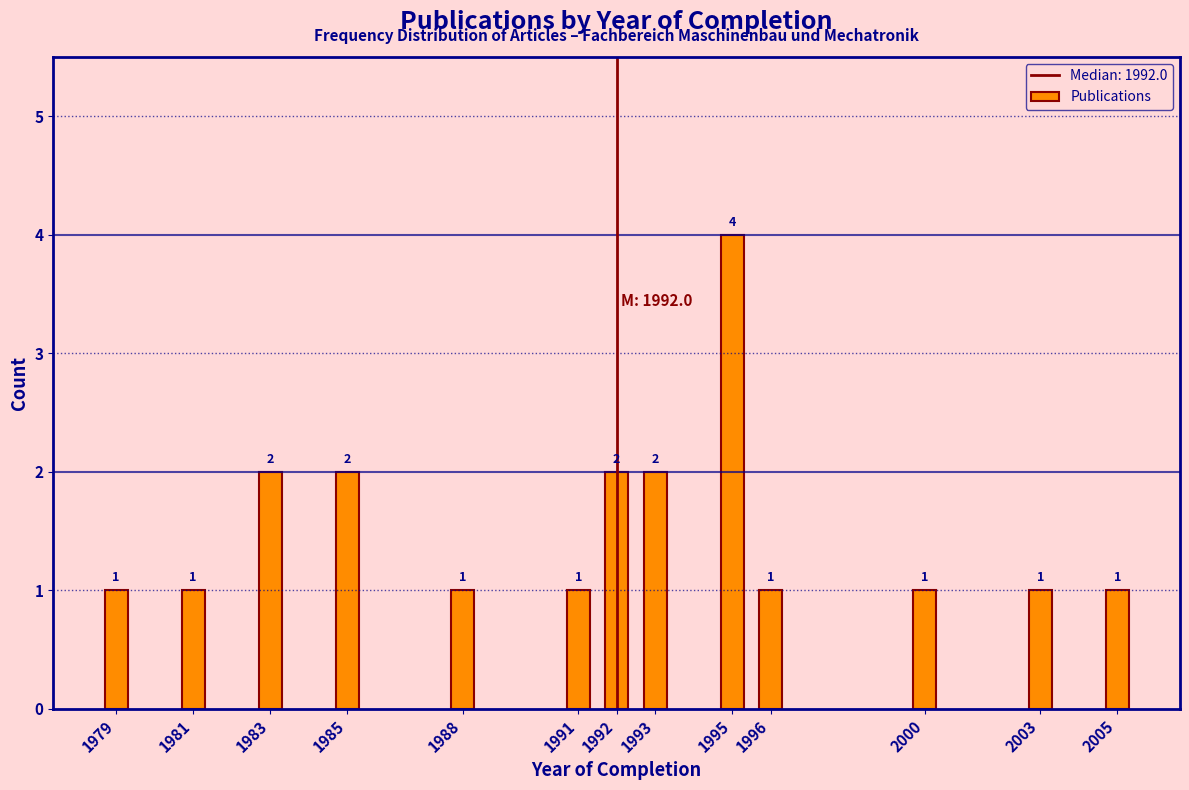

Reading right to left, transcribe all the data shown in this chart.

1	1	1	1	4	2	2	1	1	2	2	1	1